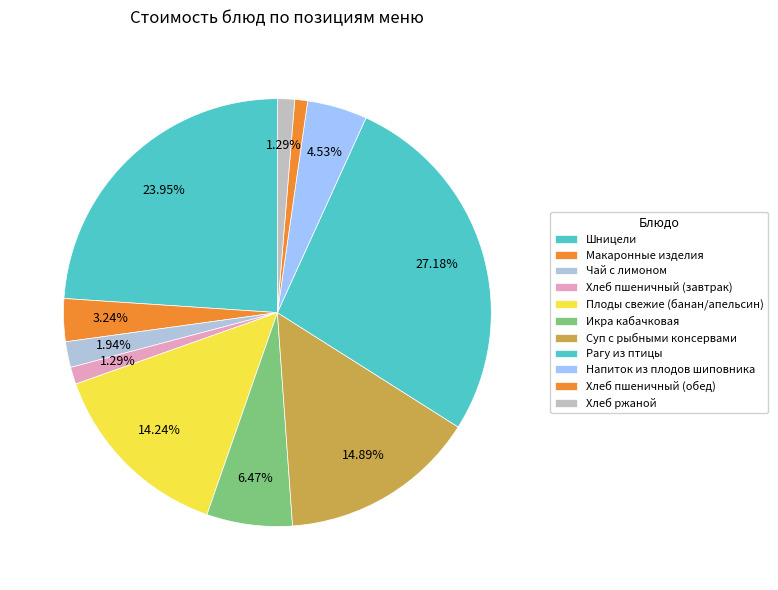

Is it true that Плоды свежие (банан/апельсин) is 29% of the pie?

False